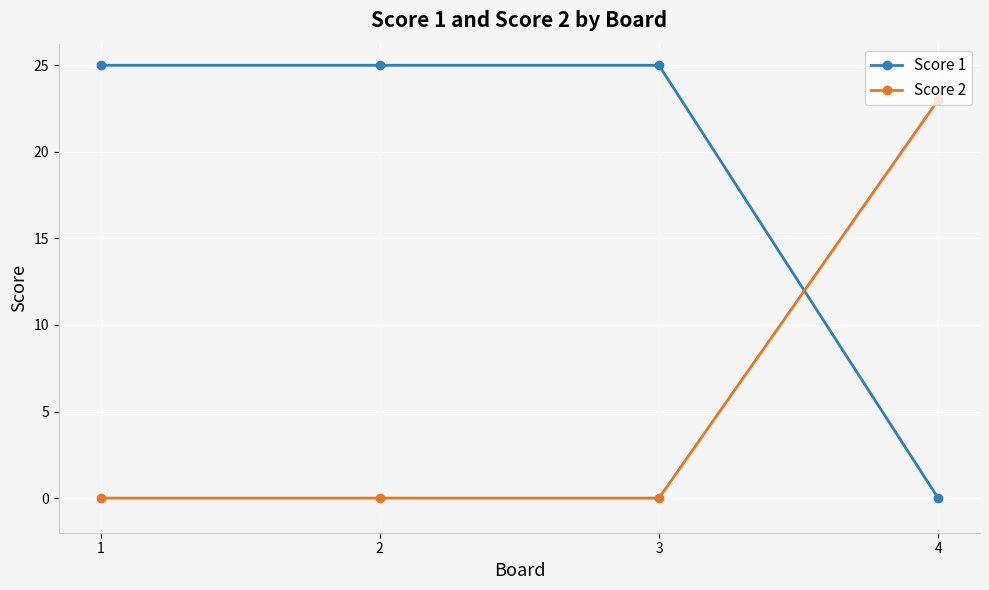

What is the greatest value displayed?

25